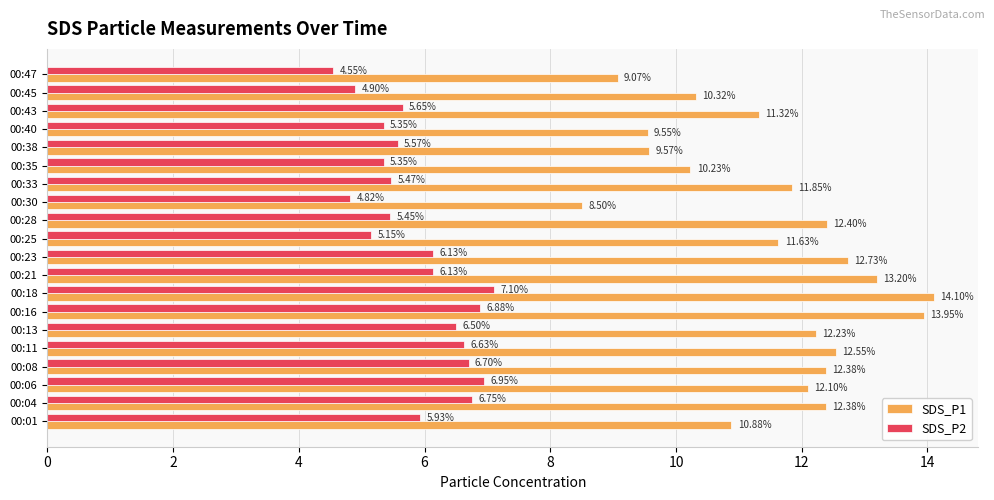

At how many categories does at least one series exceed 5?

20